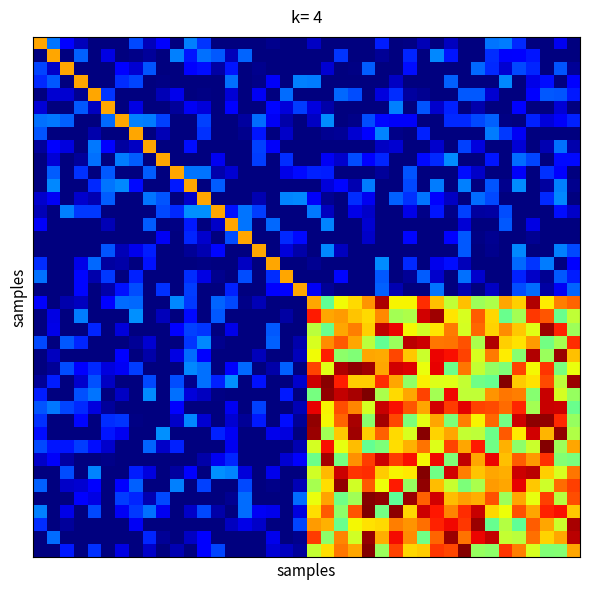

At how many categories does at least one series exceed 39?

40